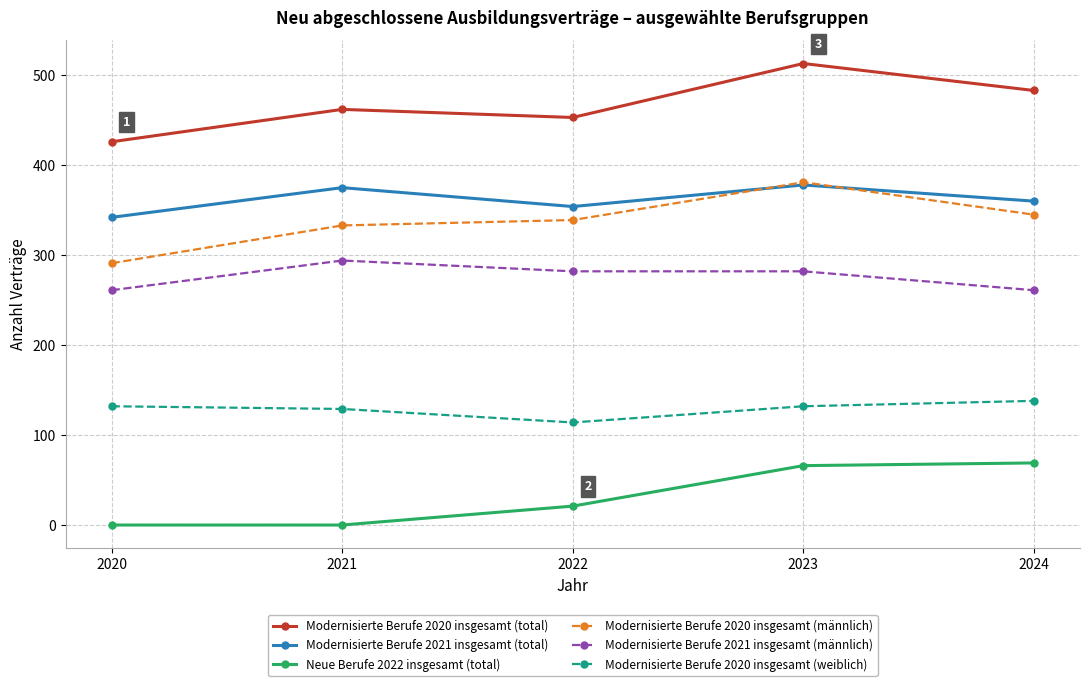

Which series has the largest total across all categories?

Modernisierte Berufe 2020 insgesamt (total)